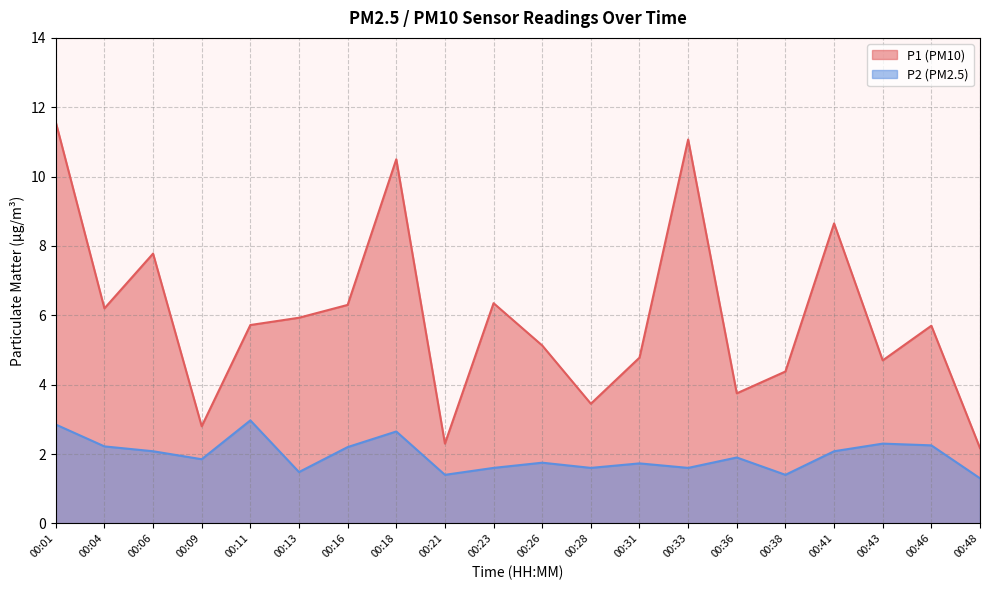

At which category does P2 reach its first local valley?

00:09